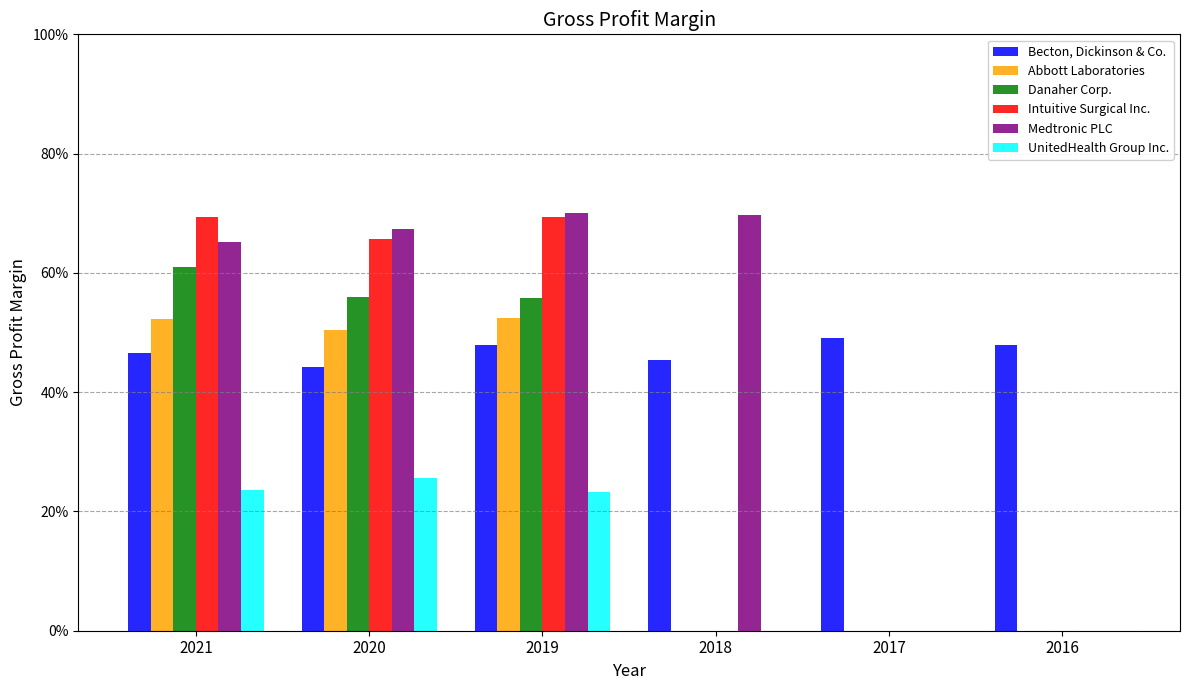

Does the chart contain stacked bars?

No